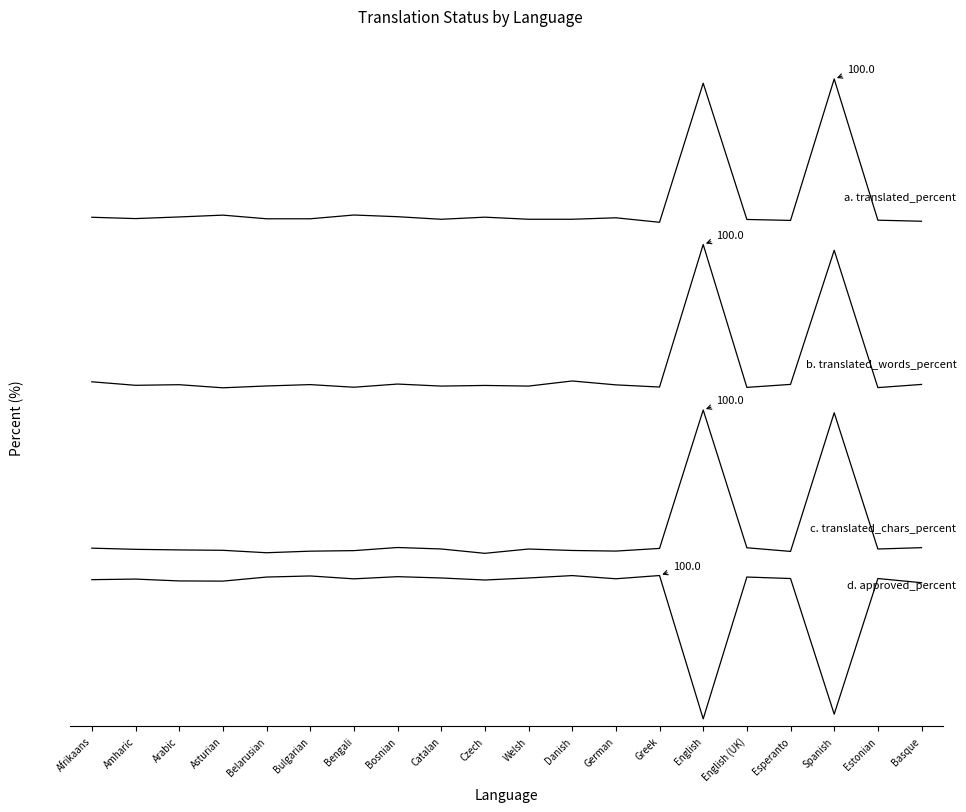

At which category does b. translated_words_percent reach its first local valley?

Amharic